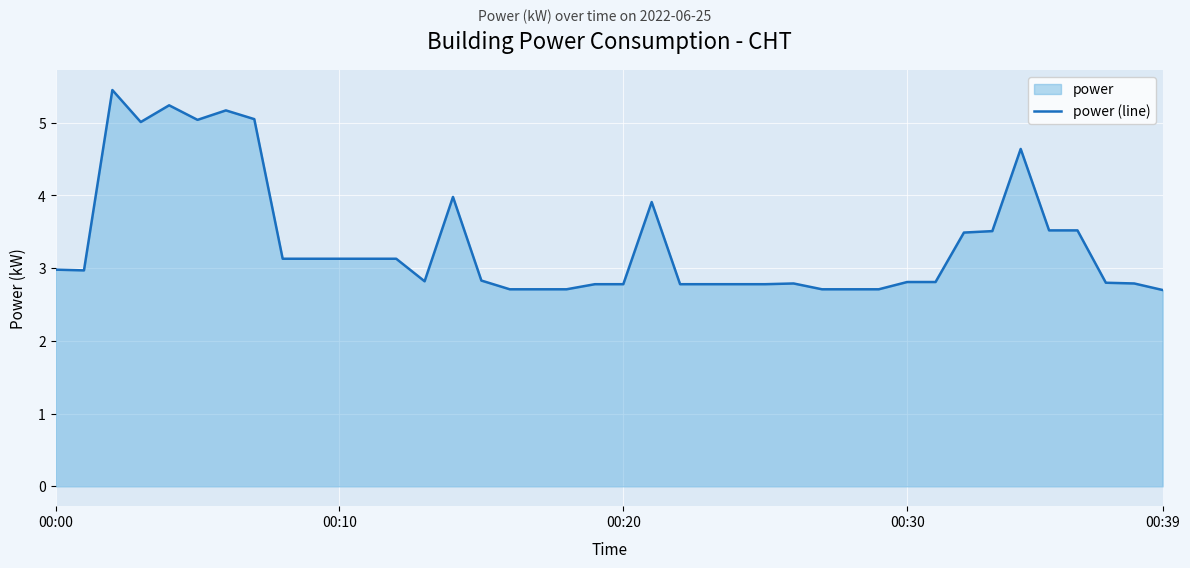

What is the minimum value shown in the chart?

2.7